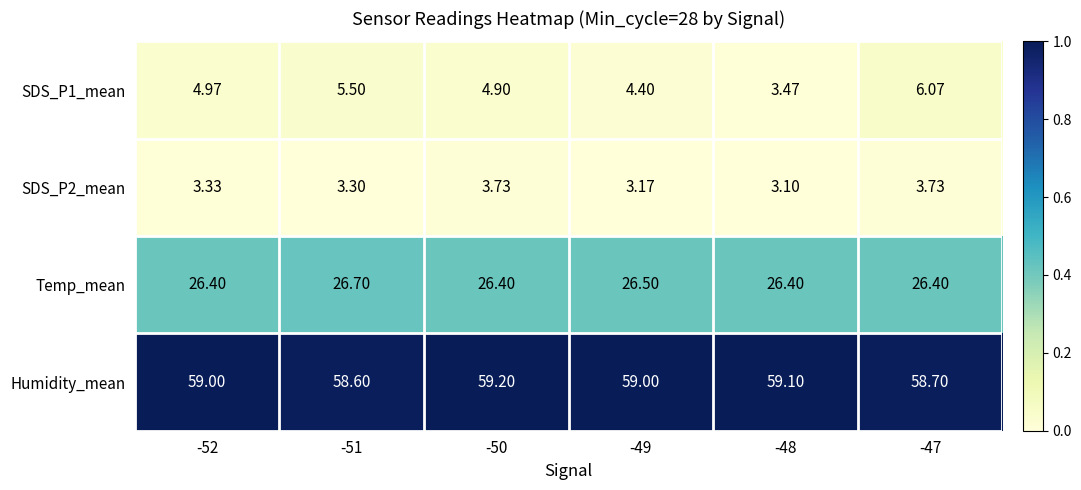

At -50, list the series in order from largest to smallest.

Humidity_mean, Temp_mean, SDS_P1_mean, SDS_P2_mean